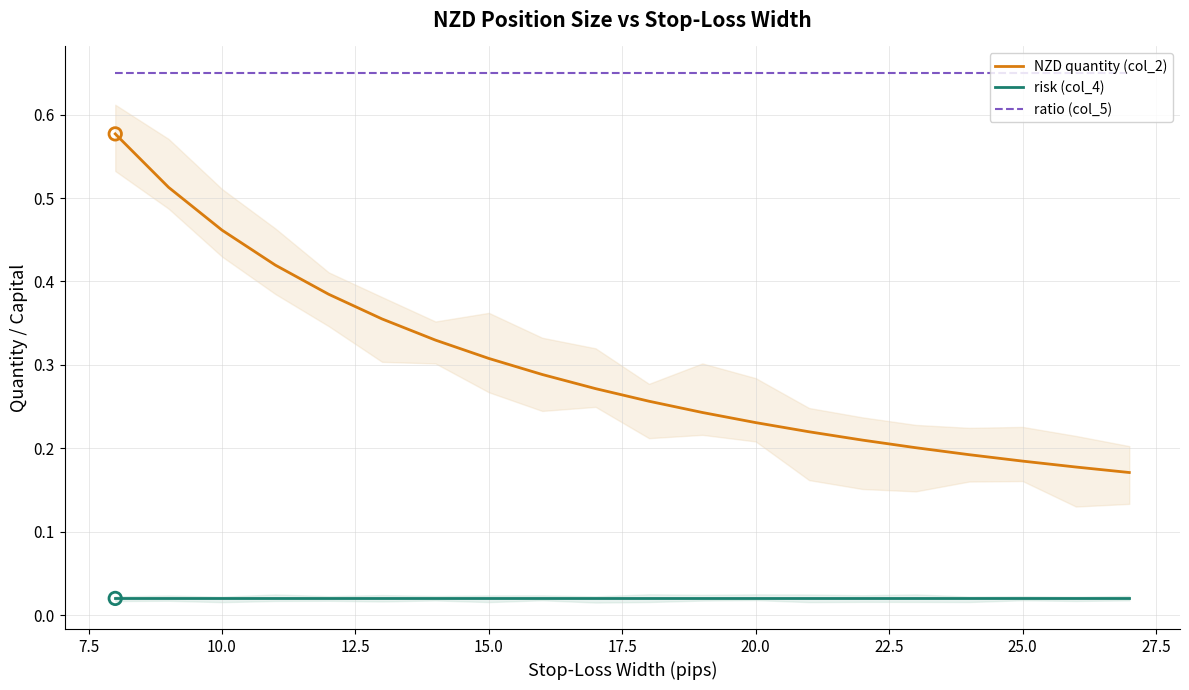

True or false: ratio (col_5) and NZD quantity (col_2) intersect in this chart.

False